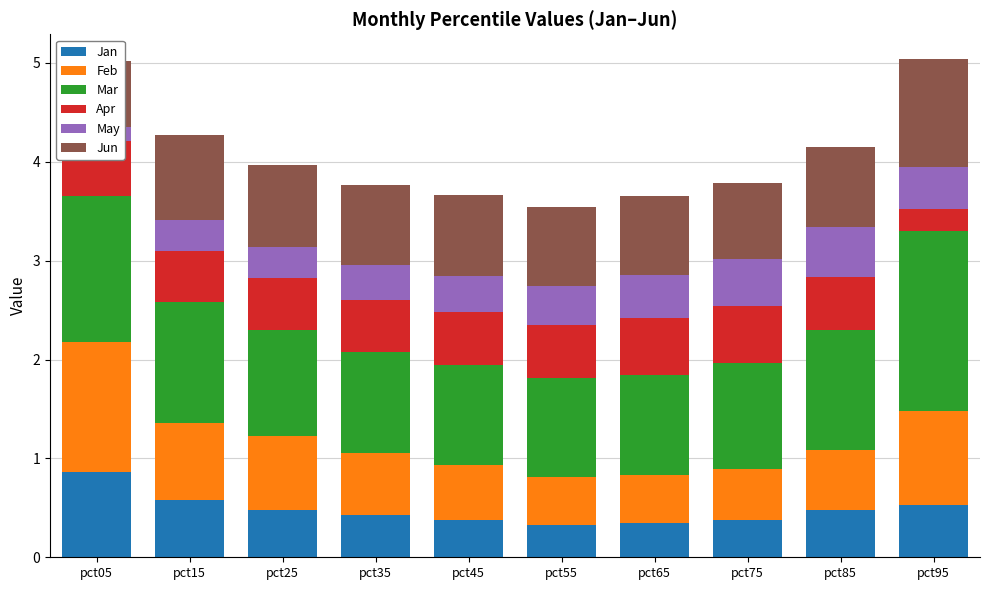

What is the difference between the second highest and second lowest values in the Jun series?

0.1